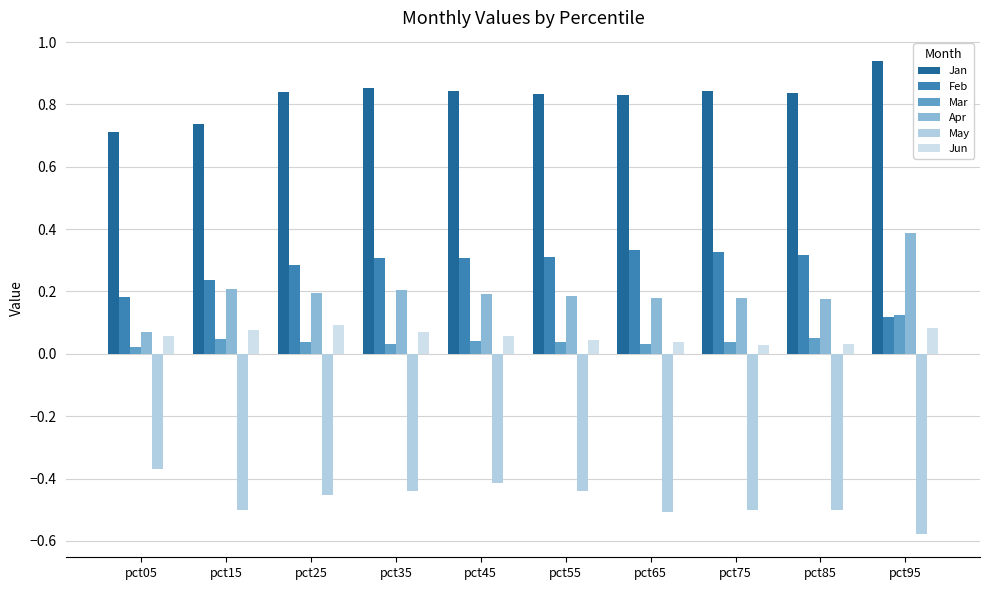

Are the bars grouped side by side (vs. stacked)?

Yes